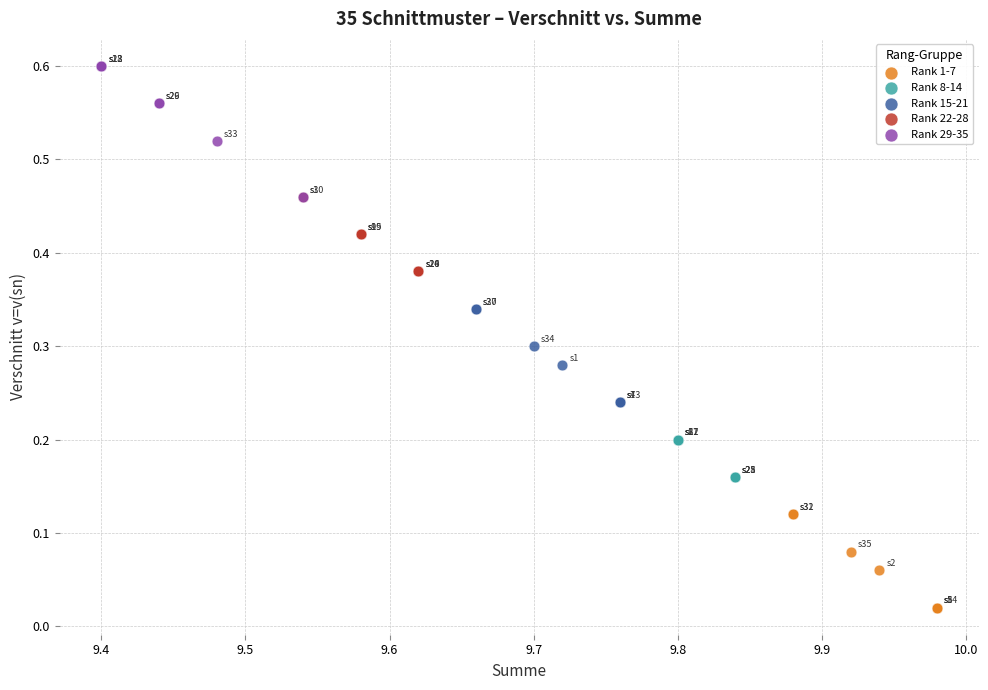

Which series has the widest spread of Y values?

Rank 29-35